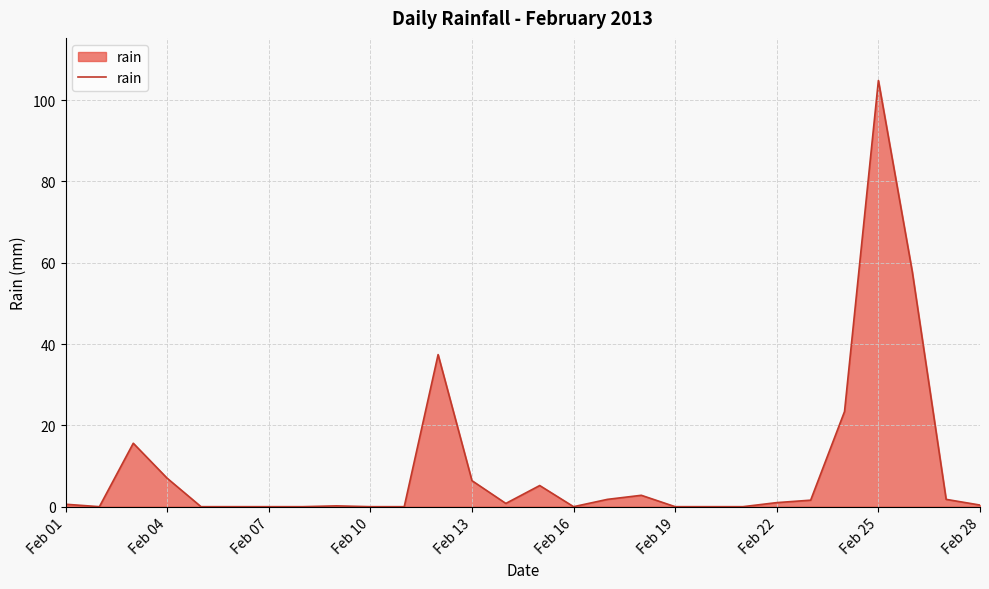

What is the greatest value displayed?

104.8